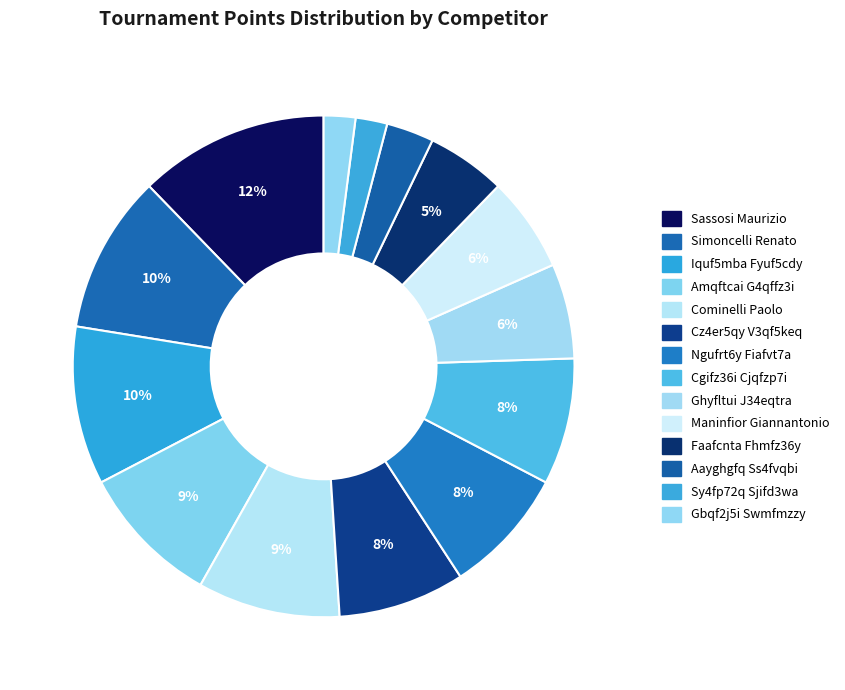

How many segments does this pie chart have?

14